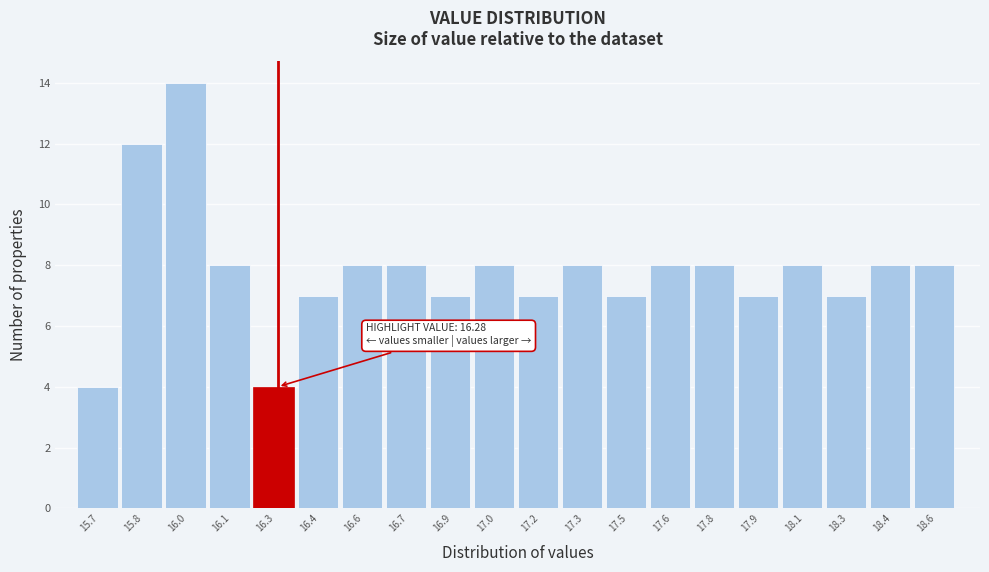

Reading left to right, list all the values displayed in this chart.

15.7=4	15.8=12	16.0=14	16.1=8	16.3=4	16.4=7	16.6=8	16.7=8	16.9=7	17.0=8	17.2=7	17.3=8	17.5=7	17.6=8	17.8=8	17.9=7	18.1=8	18.3=7	18.4=8	18.6=8